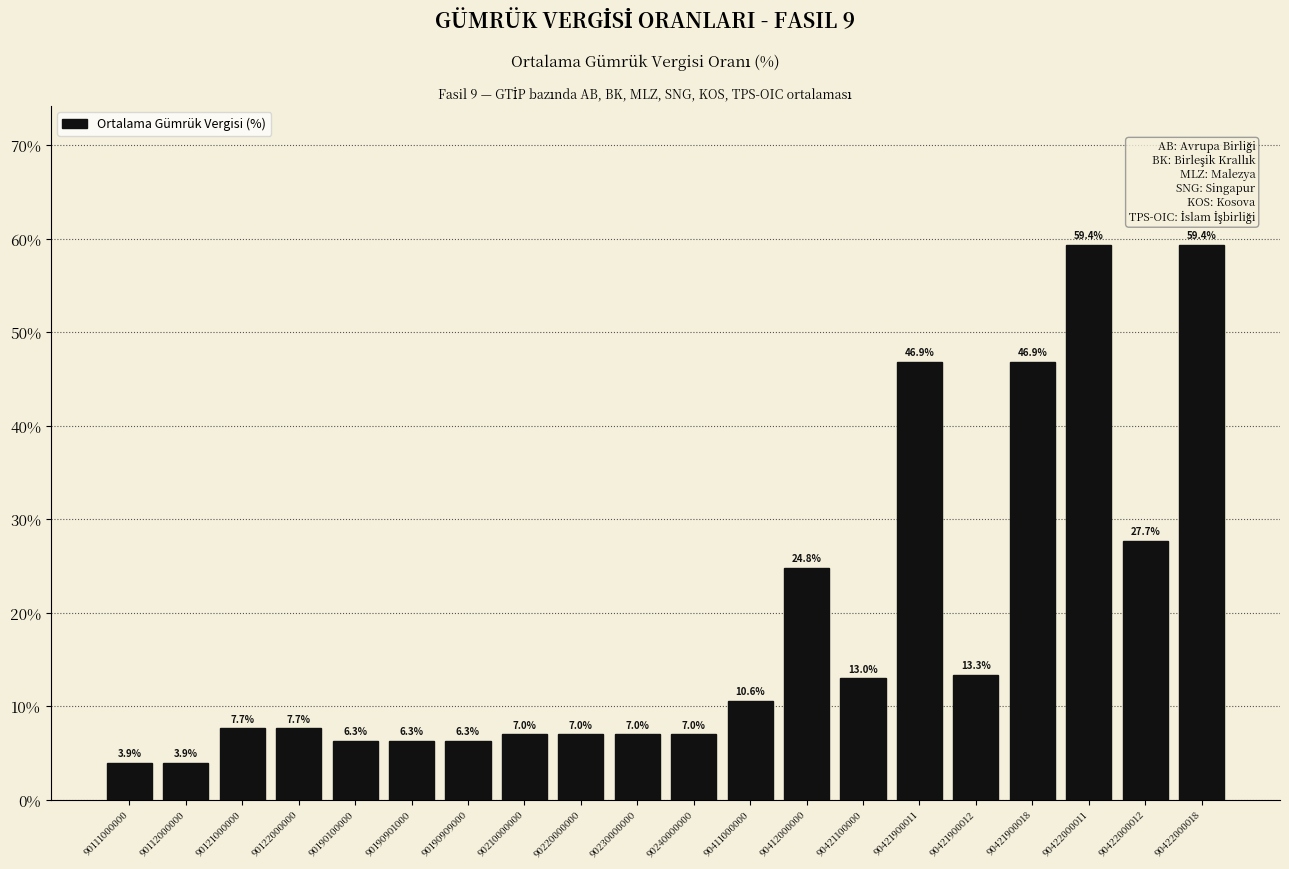

The chart shows a value of 6.8 at 90111000000. True or false?

False